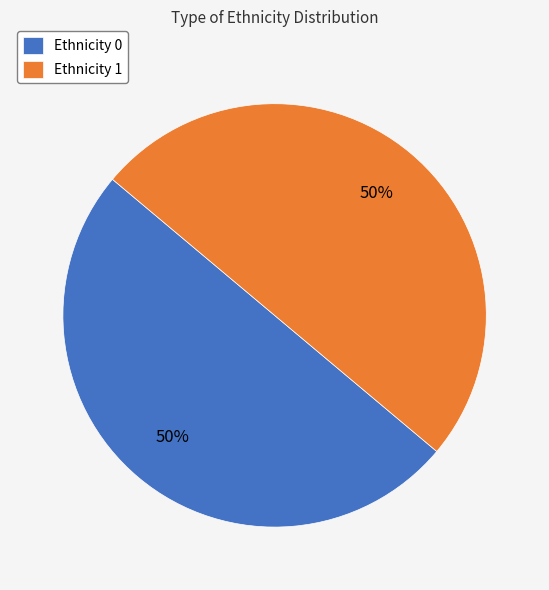

Count the number of slices in the pie.

2